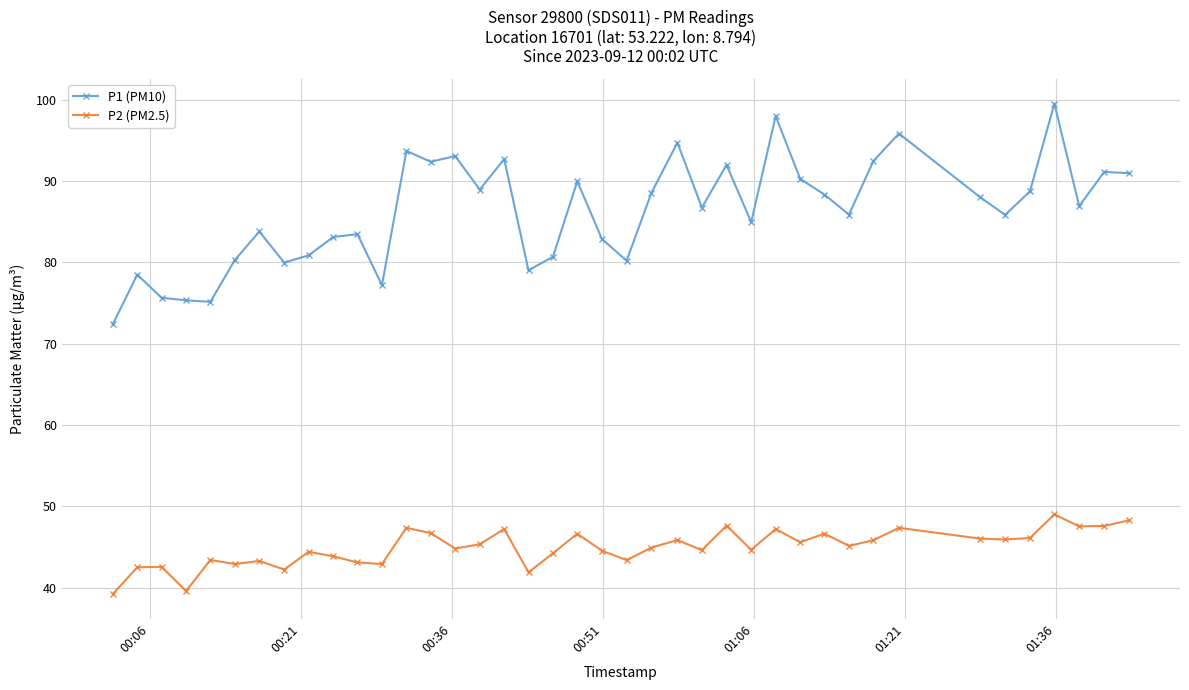

What is the difference between the maximum and minimum values in the P1 (PM10) series?

27.1